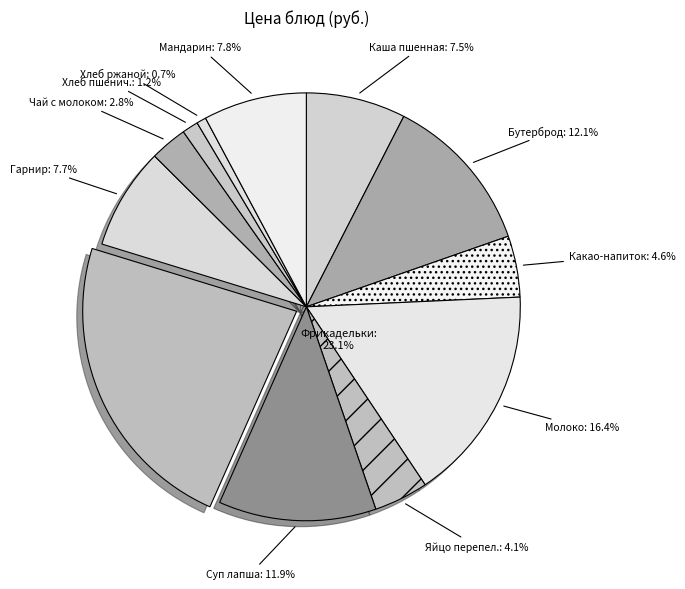

How many slices are in this pie chart?

12